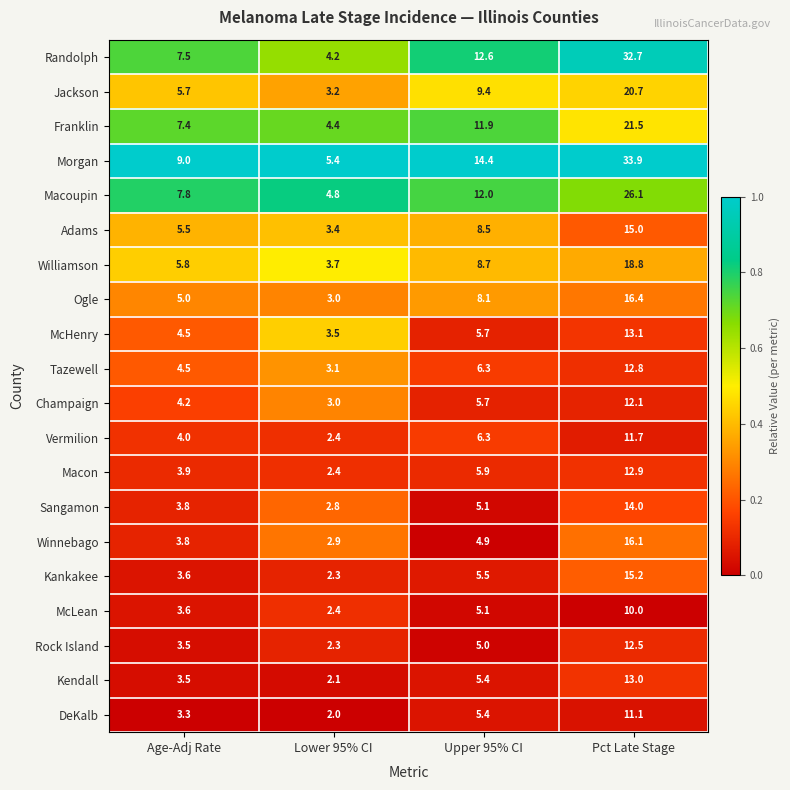

At which category is the sum across all series the highest?

Pct Late Stage